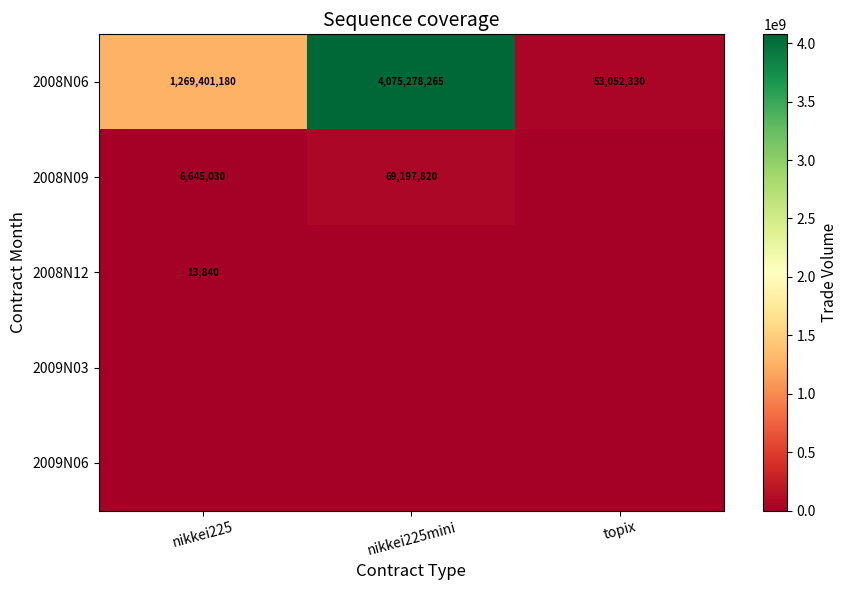

What is the sum of the 2008N09 values at nikkei225mini and nikkei225?

75842850